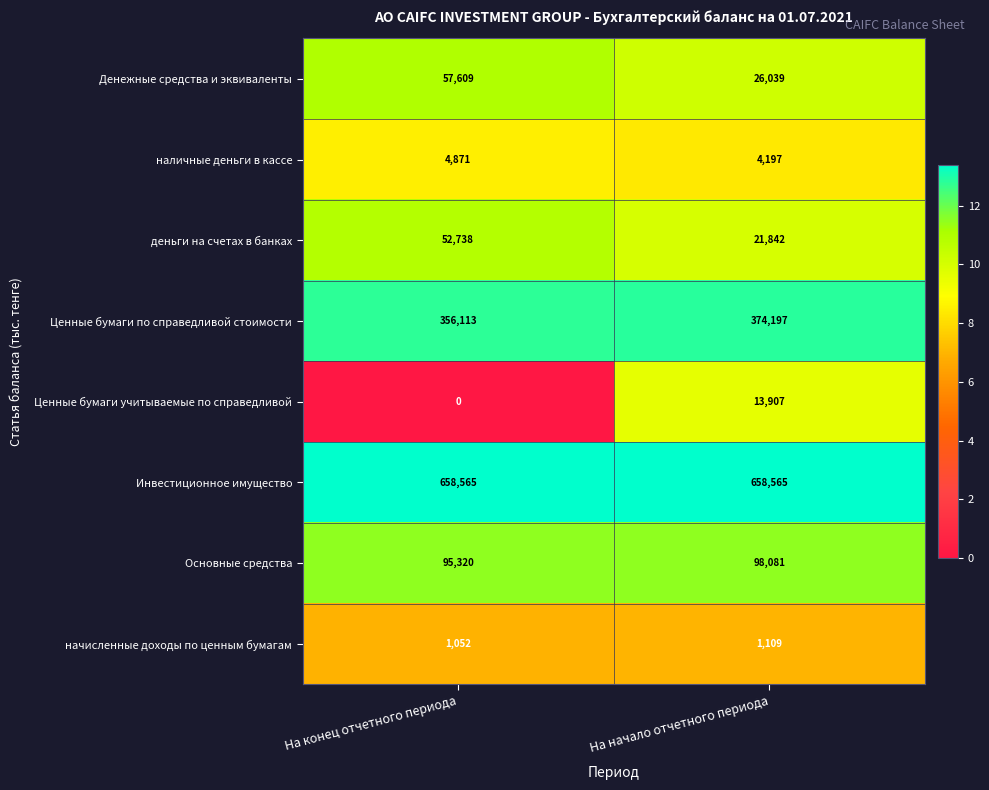

At На начало отчетного периода, list the series in order from smallest to largest.

начисленные доходы по ценным бумагам, наличные деньги в кассе, Ценные бумаги учитываемые по справедливой, деньги на счетах в банках, Денежные средства и эквиваленты, Основные средства, Ценные бумаги по справедливой стоимости, Инвестиционное имущество